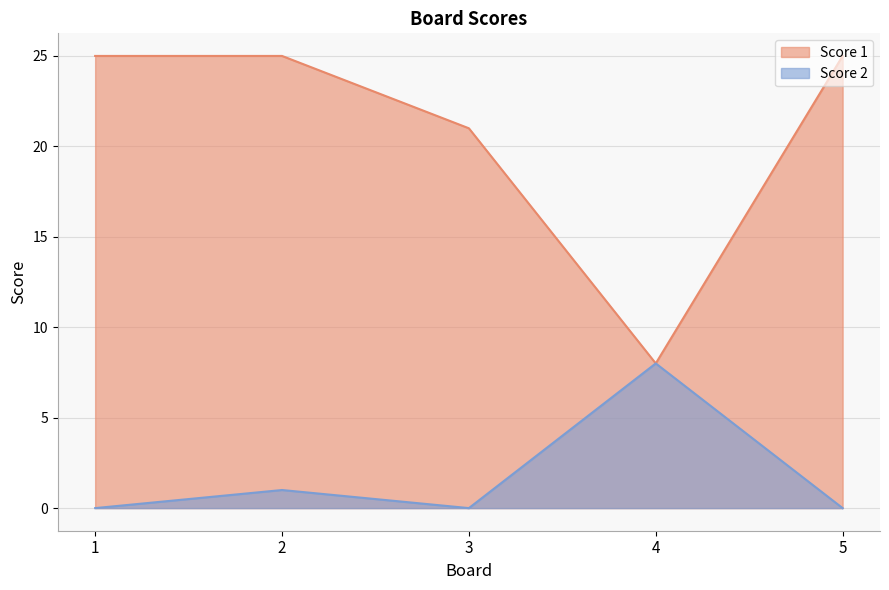

True or false: Score 1 and Score 2 intersect in this chart.

False